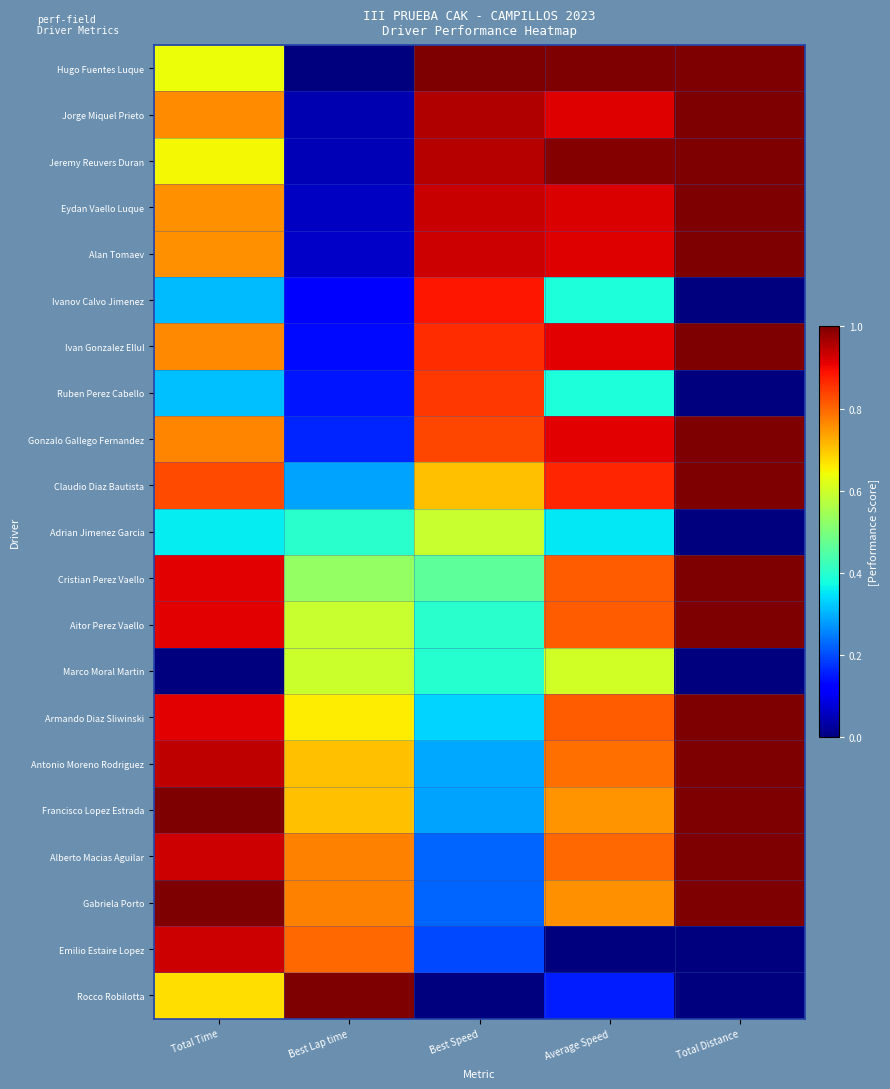

At how many categories does at least one series exceed 0?

5